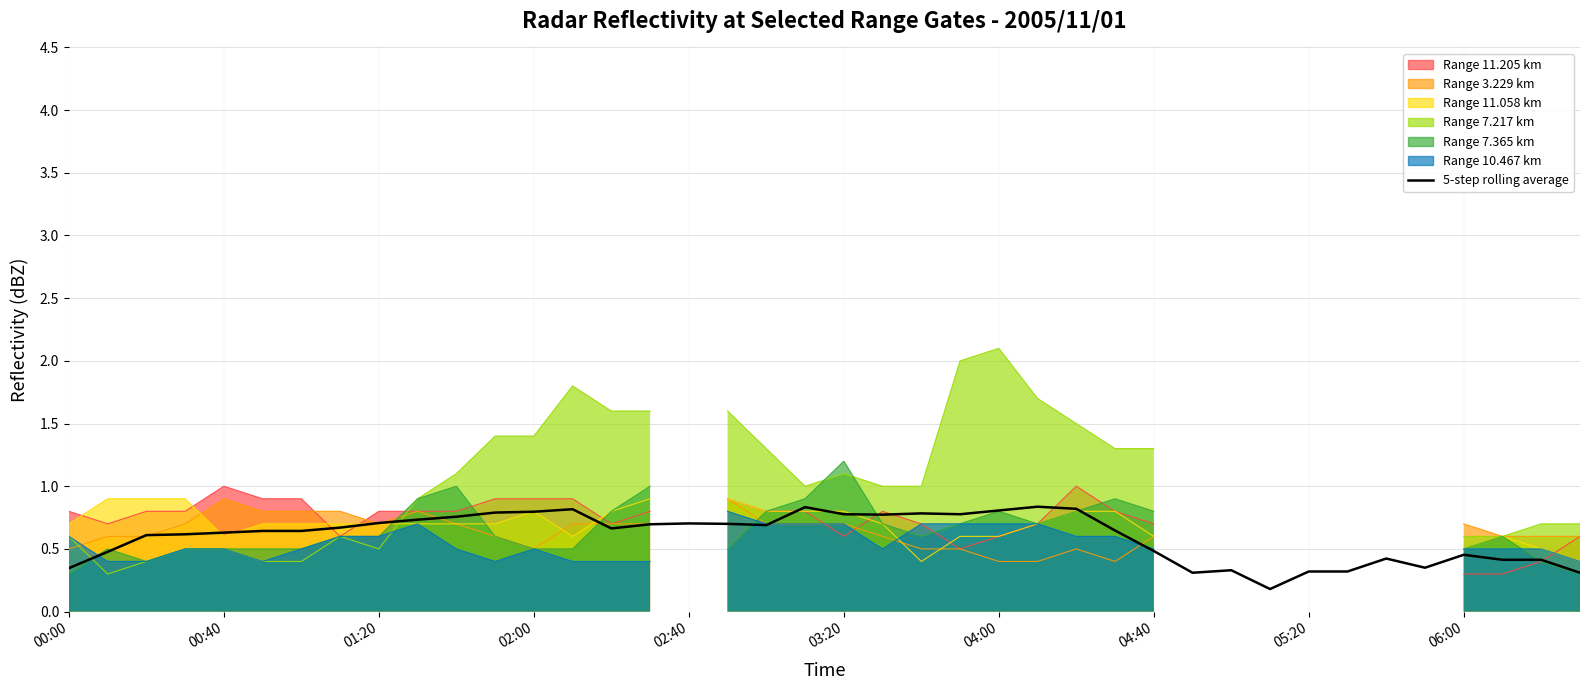

Reading left to right, what are all the values shown in this chart?

0.3	0.5	0.6	0.6	0.6	0.6	0.6	0.7	0.7	0.7	0.8	0.8	0.8	0.8	0.7	0.7	0.7	0.7	0.7	0.8	0.8	0.8	0.8	0.8	0.8	0.8	0.8	0.6	0.5	0.3	0.3	0.2	0.3	0.3	0.4	0.4	0.5	0.4	0.4	0.3